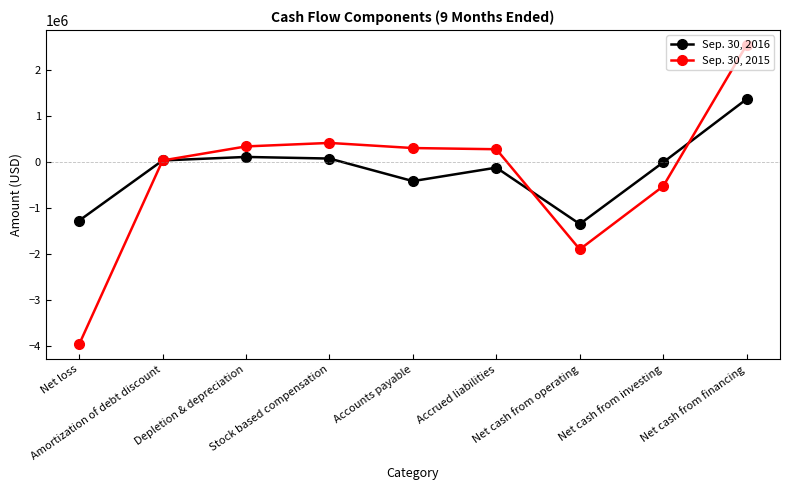

What is the minimum value shown in the chart?

-3963918